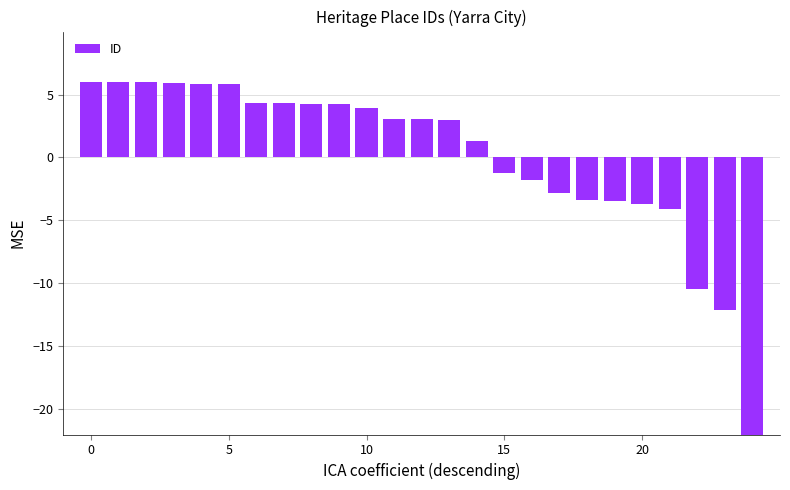

Does the chart contain any negative values?

Yes